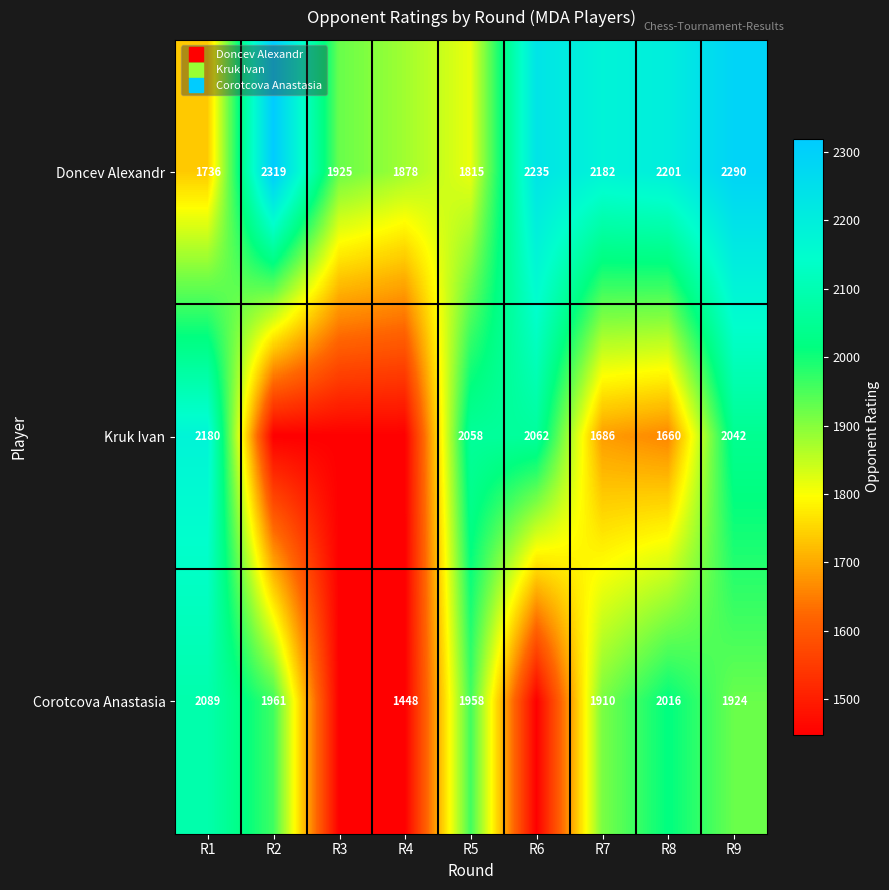

How many series are shown in this chart?

3